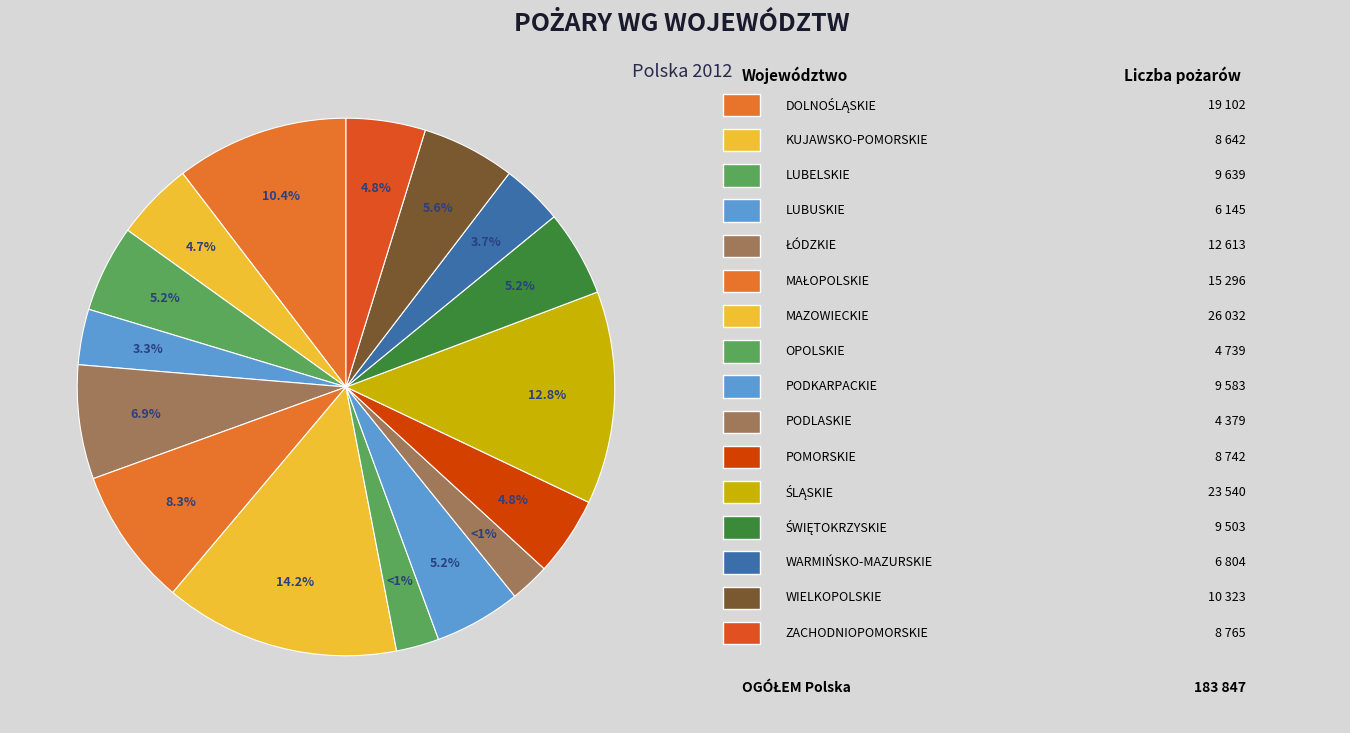

To the nearest percent, what is the combined percentage of KUJAWSKO-POMORSKIE and PODLASKIE?

7%